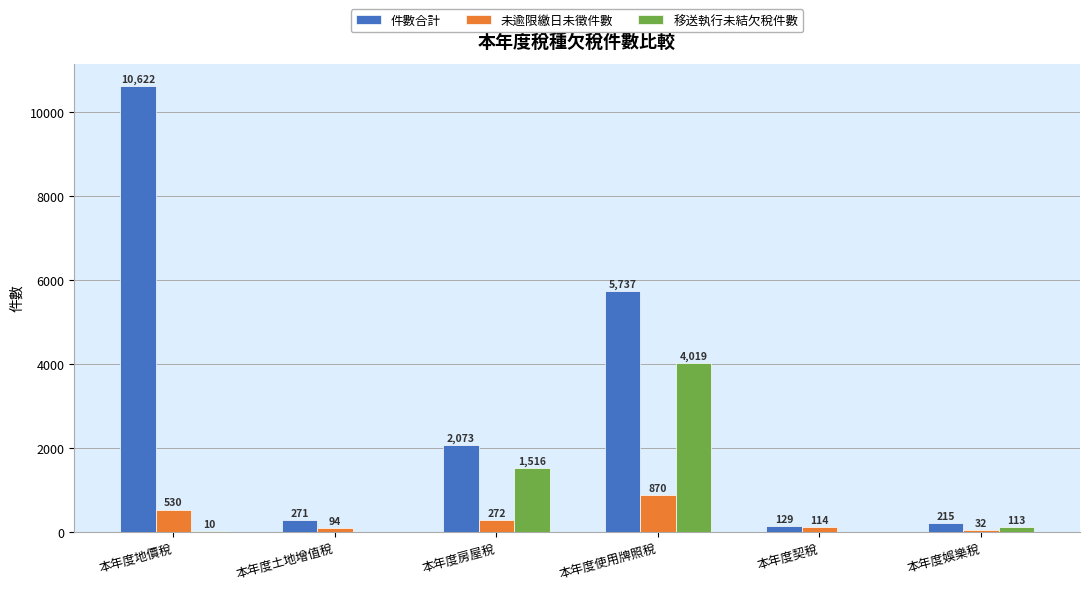

The value of 件數合計 at 本年度房屋稅 is 2696. True or false?

False